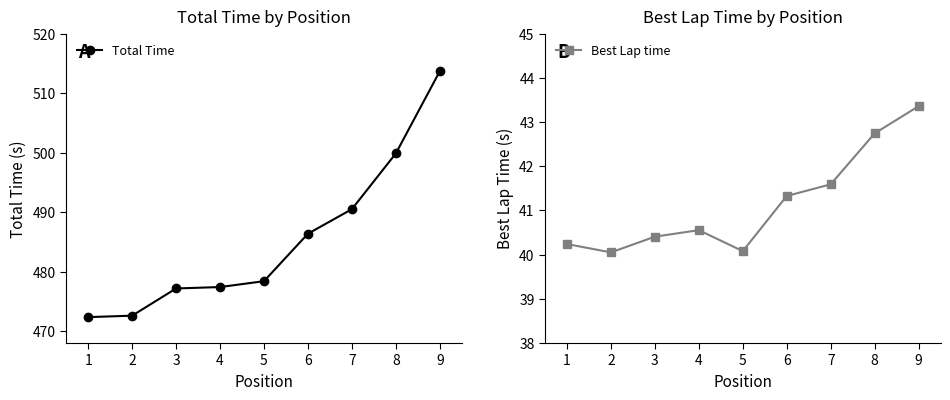

Does the chart display data point markers on the line(s)?

Yes